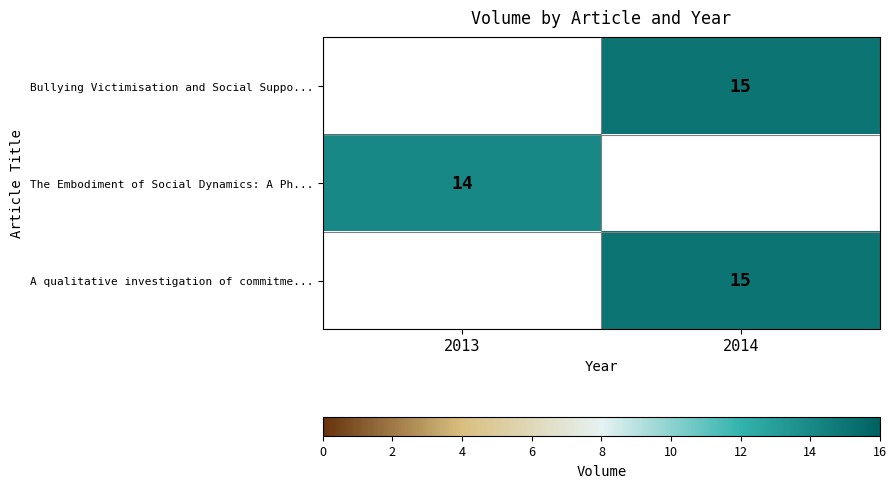

The The Embodiment of Social Dynamics: A Ph... series shows 14 at 2013. True or false?

True